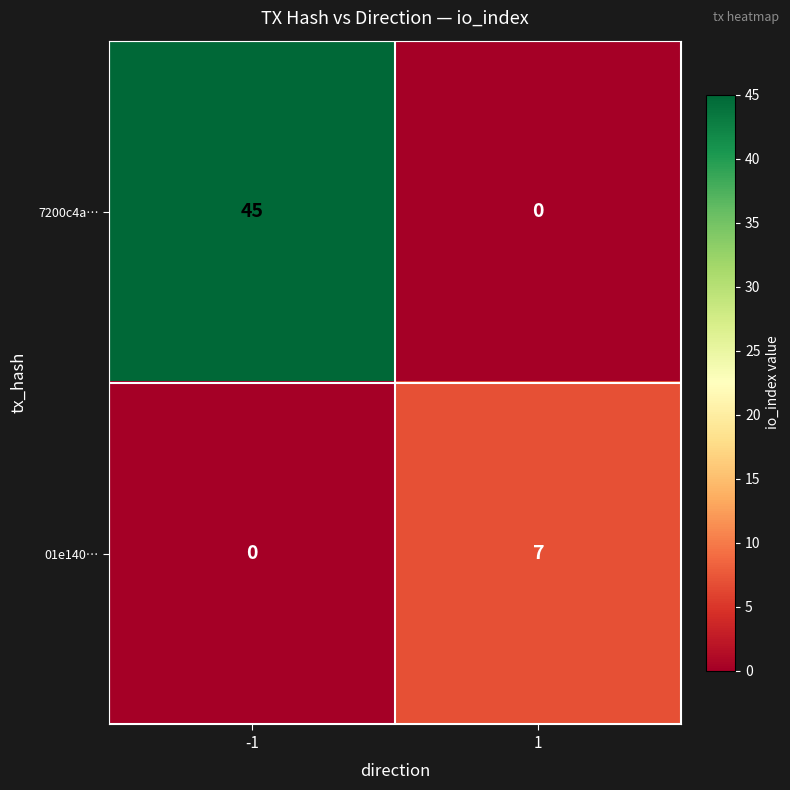

Reading left to right, extract all data points from this chart.

7200c4a…: 45	0
01e140…: 0	7